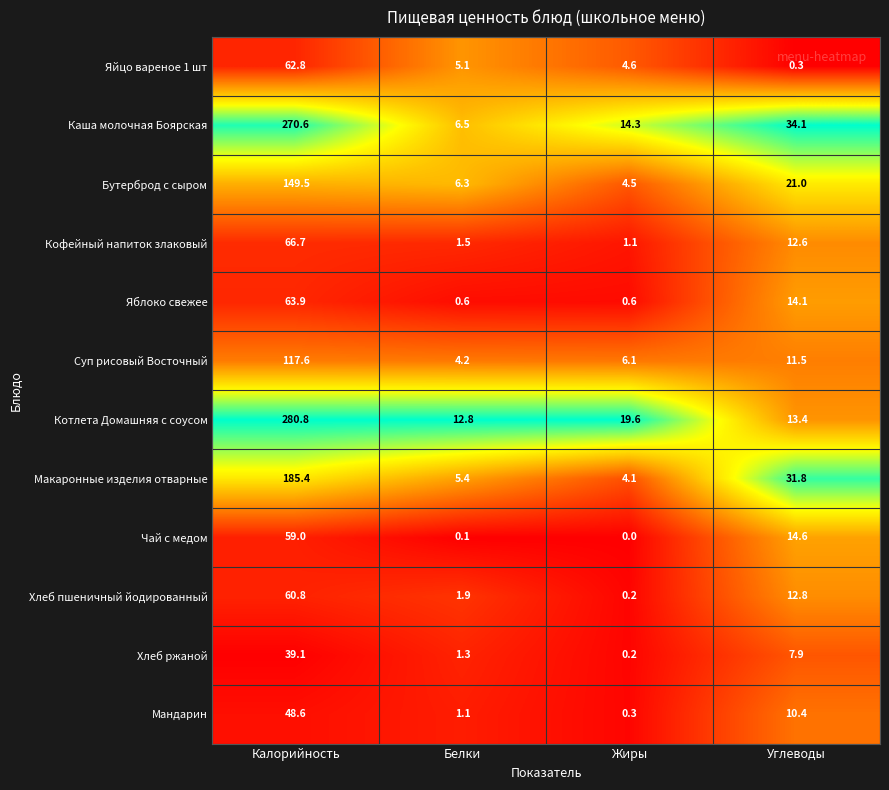

Is the value of Каша молочная Боярская at Белки greater than the value of Бутерброд с сыром at Калорийность?

No